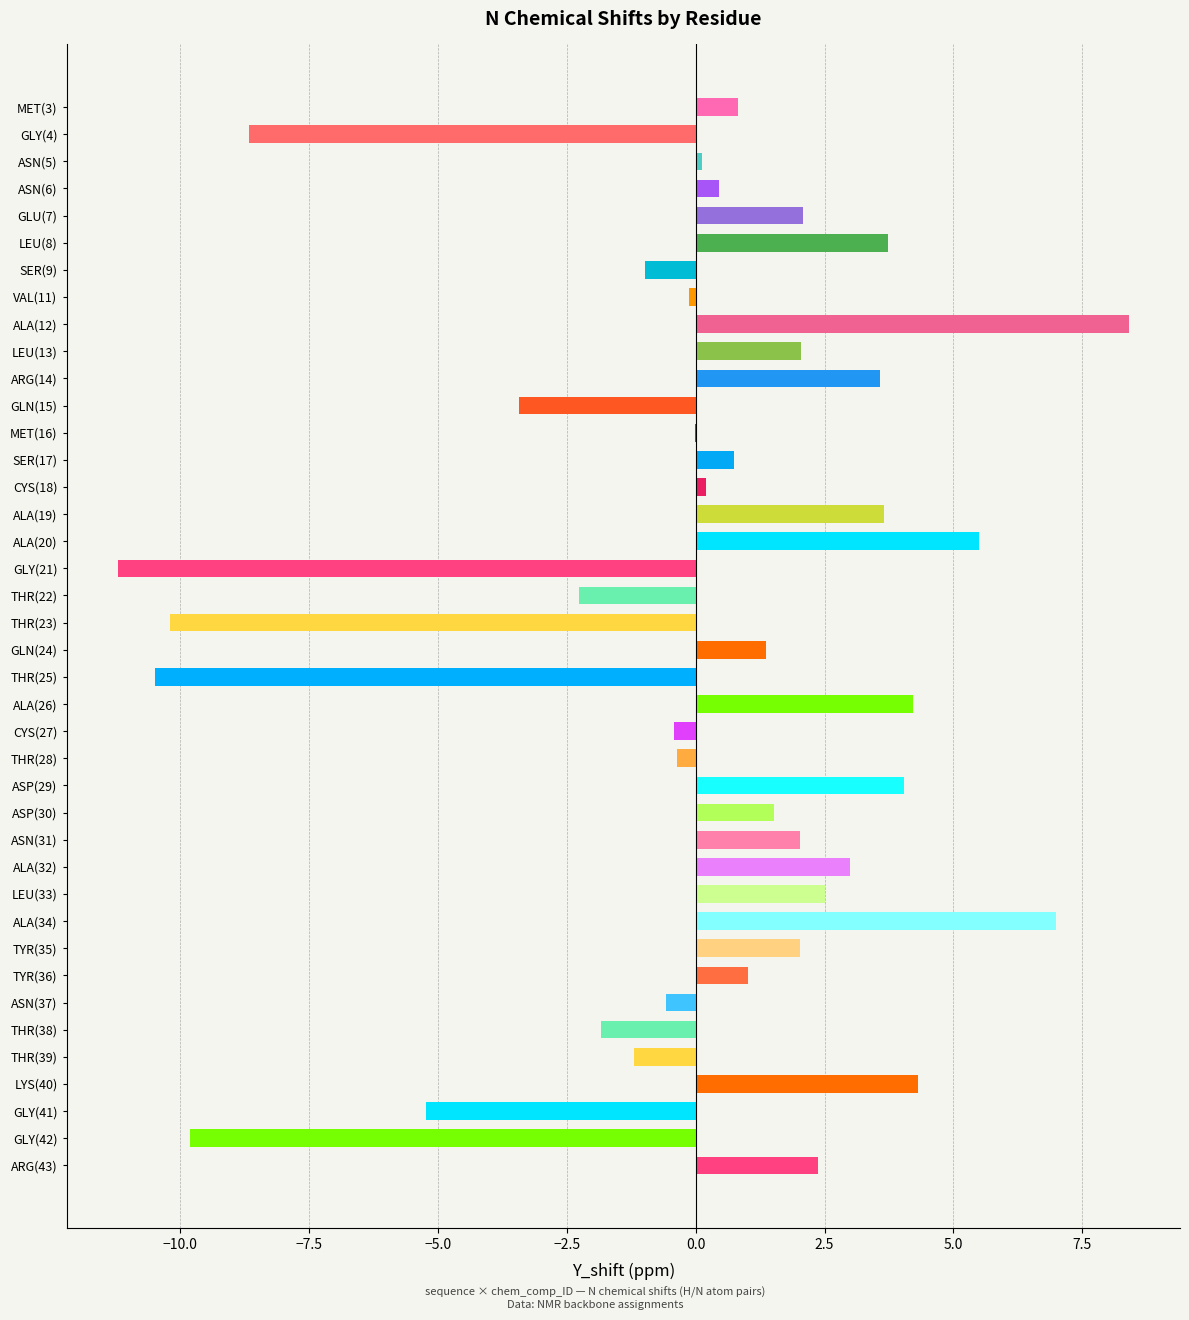

Does the chart contain any negative values?

Yes